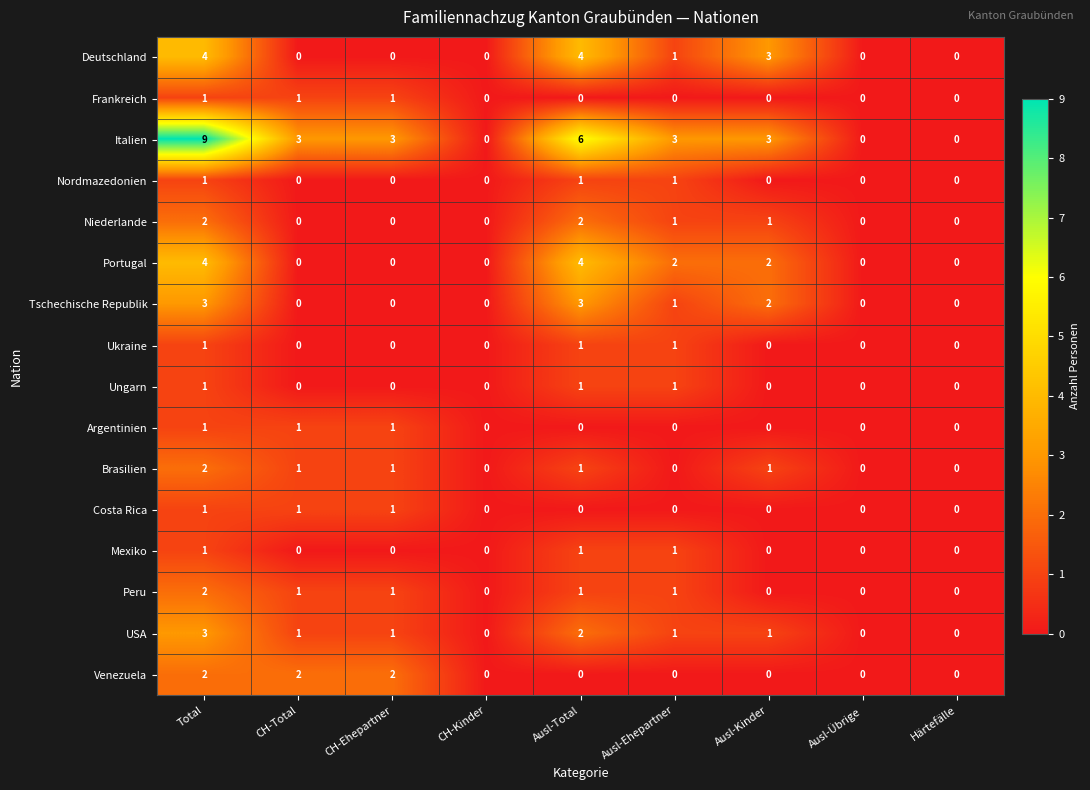

How many Argentinien values are between 0 and 1?

9